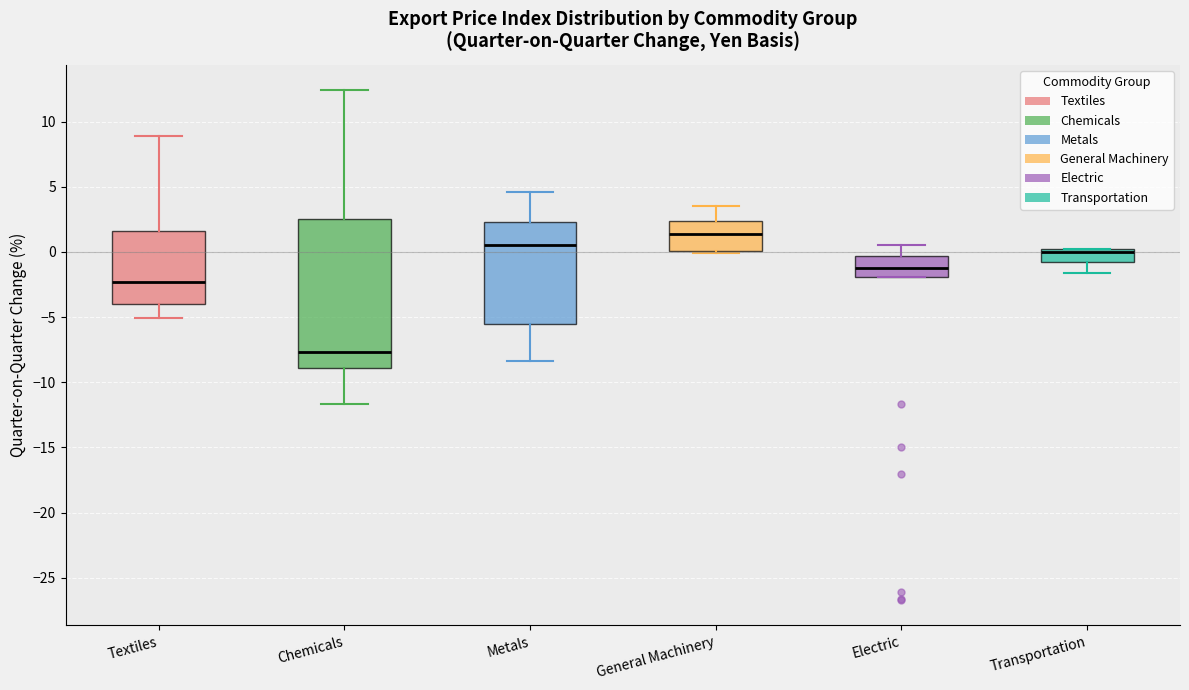

Reading left to right, transcribe this box plot: for each box, give where its median line is, the range the box spans, and where its two whiskers end, as read against the y-axis. The values are not printed on the chart, so give them approximately, as read against the axis.

Textiles: median -2.5, box -4.0 to 1.5, whiskers -5.0 to 9.0
Chemicals: median -7.5, box -9.0 to 2.5, whiskers -11.5 to 12.5
Metals: median 0.5, box -5.5 to 2.5, whiskers -8.5 to 4.5
General Machinery: median 1.5, box 0.0 to 2.5, whiskers 0.0 (just below the box's lower edge) to 3.5
Electric: median -1.0, box -2.0 to -0.5, whiskers -2.0 to 0.5
Transportation: median 0.0 (just below the box's upper edge), box -1.0 to 0.0, whiskers -1.5 to 0.0